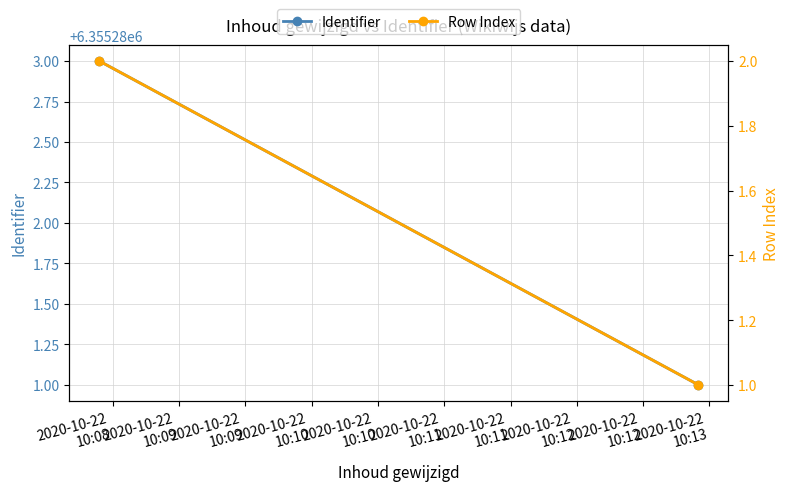

Where is Identifier nearest to the value 6355282?

2020-10-22
10:08